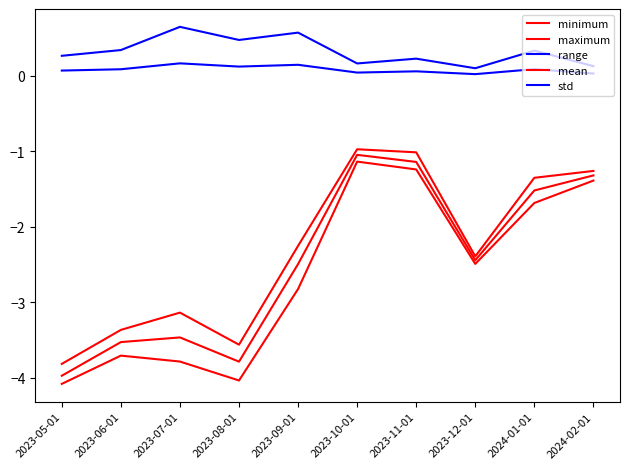

Reading left to right, transcribe all the data shown in this chart.

minimum: 2023-05-01=-4.1	2023-06-01=-3.7	2023-07-01=-3.8	2023-08-01=-4.0	2023-09-01=-2.8	2023-10-01=-1.1	2023-11-01=-1.2	2023-12-01=-2.5	2024-01-01=-1.7	2024-02-01=-1.4
maximum: 2023-05-01=-3.8	2023-06-01=-3.4	2023-07-01=-3.1	2023-08-01=-3.6	2023-09-01=-2.3	2023-10-01=-1.0	2023-11-01=-1.0	2023-12-01=-2.4	2024-01-01=-1.4	2024-02-01=-1.3
range: 2023-05-01=0.3	2023-06-01=0.3	2023-07-01=0.6	2023-08-01=0.5	2023-09-01=0.6	2023-10-01=0.2	2023-11-01=0.2	2023-12-01=0.1	2024-01-01=0.3	2024-02-01=0.1
mean: 2023-05-01=-4.0	2023-06-01=-3.5	2023-07-01=-3.5	2023-08-01=-3.8	2023-09-01=-2.5	2023-10-01=-1.0	2023-11-01=-1.1	2023-12-01=-2.4	2024-01-01=-1.5	2024-02-01=-1.3
std: 2023-05-01=0.1	2023-06-01=0.1	2023-07-01=0.2	2023-08-01=0.1	2023-09-01=0.1	2023-10-01=0.0	2023-11-01=0.1	2023-12-01=0.0	2024-01-01=0.1	2024-02-01=0.0